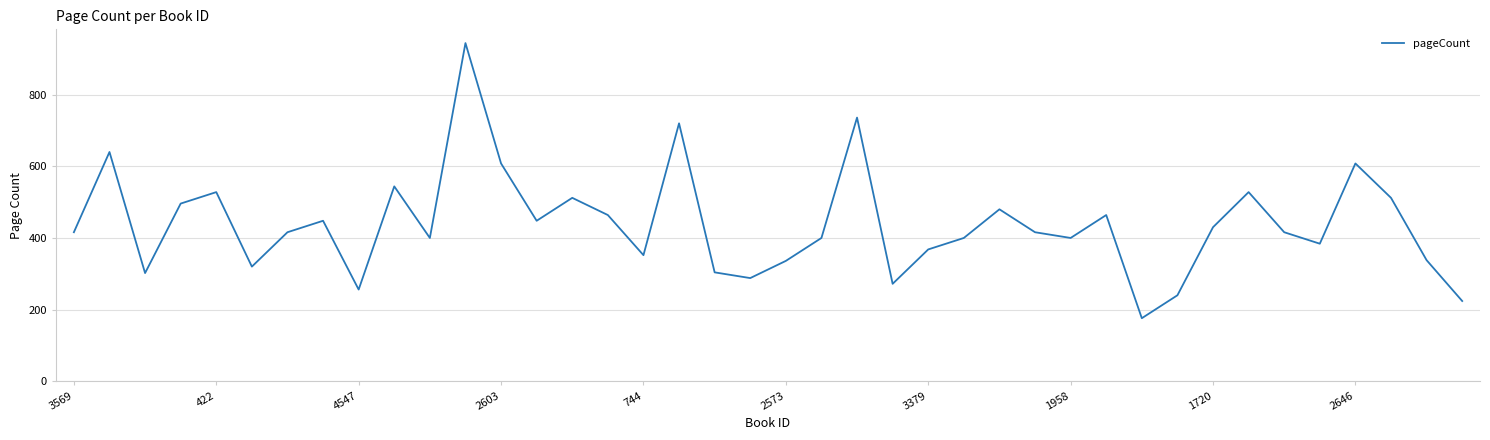

True or false: there are more than 0 points higher than both neighbors.

True